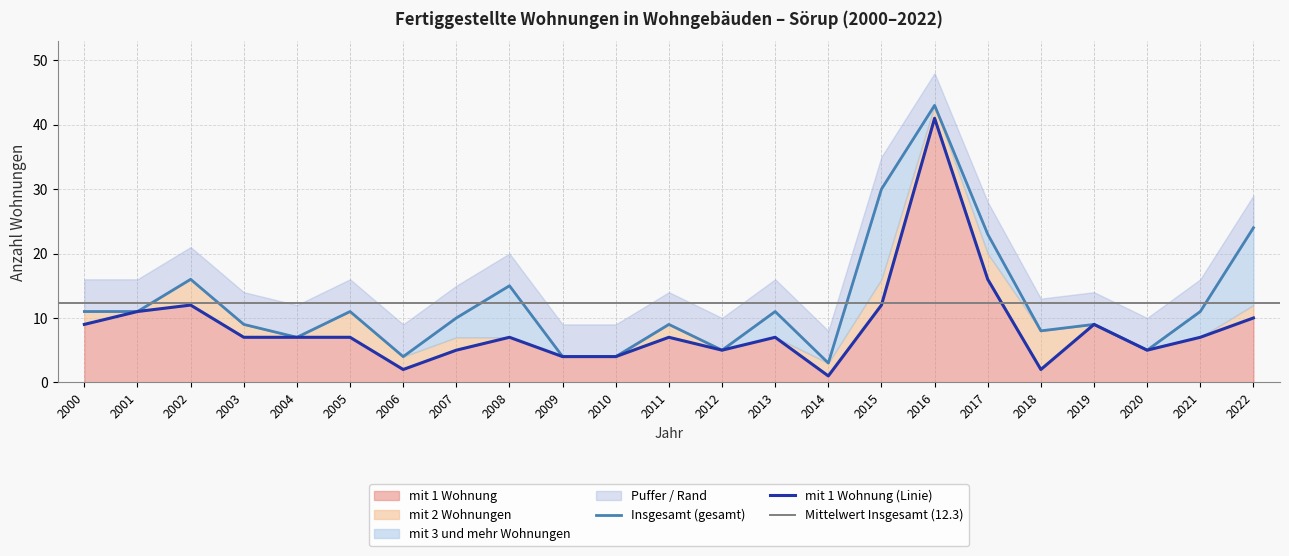

What is the sum of all mit 1 Wohnung values?

197